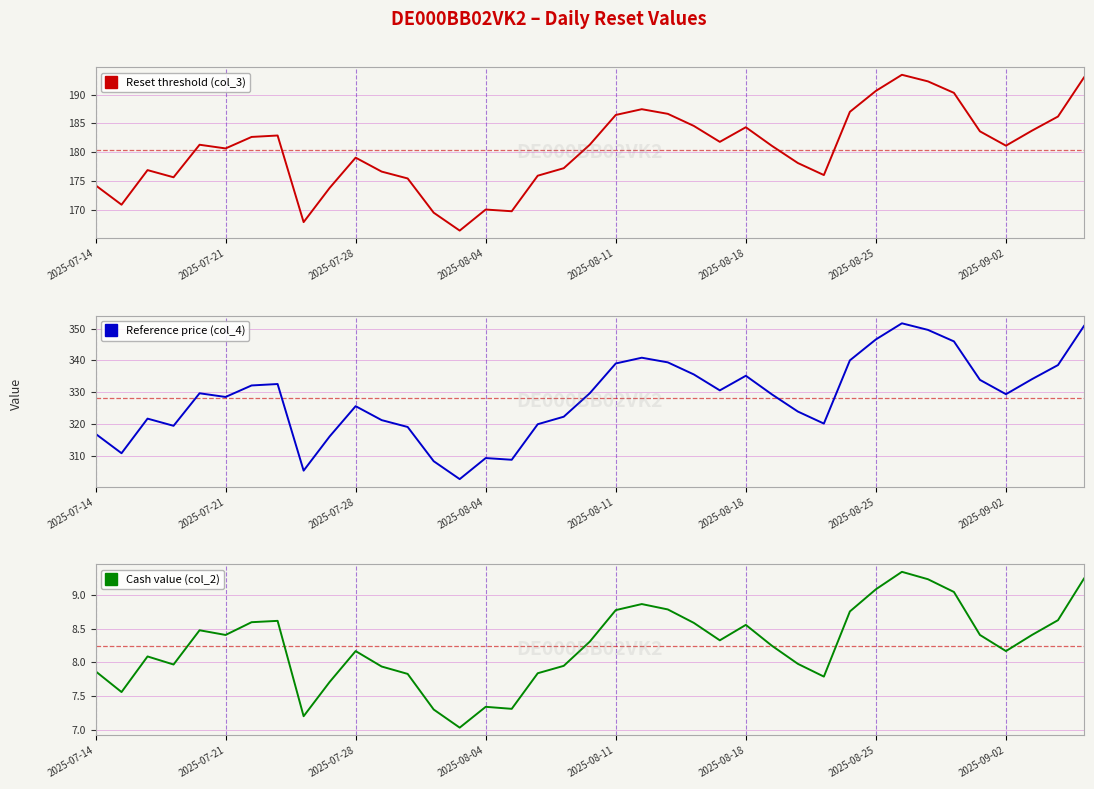

True or false: Reset threshold (col_3) and Cash value (col_2) cross at least once.

False